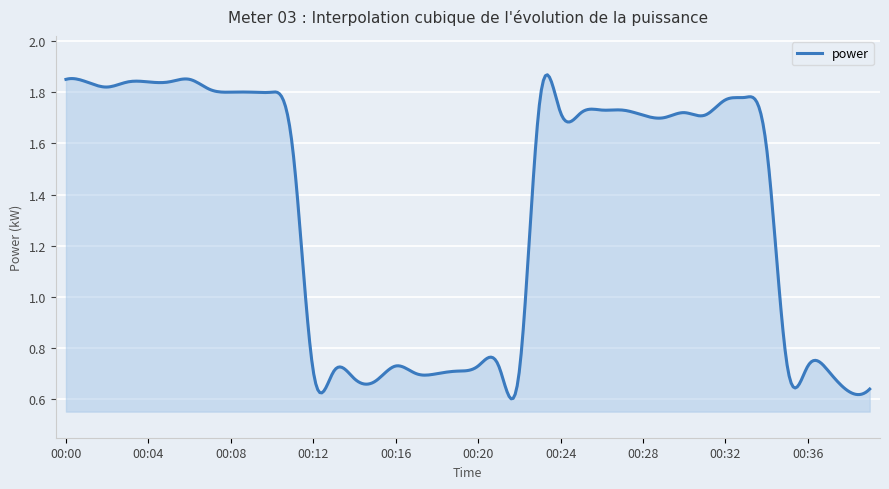

Count the number of data series in this chart.

1